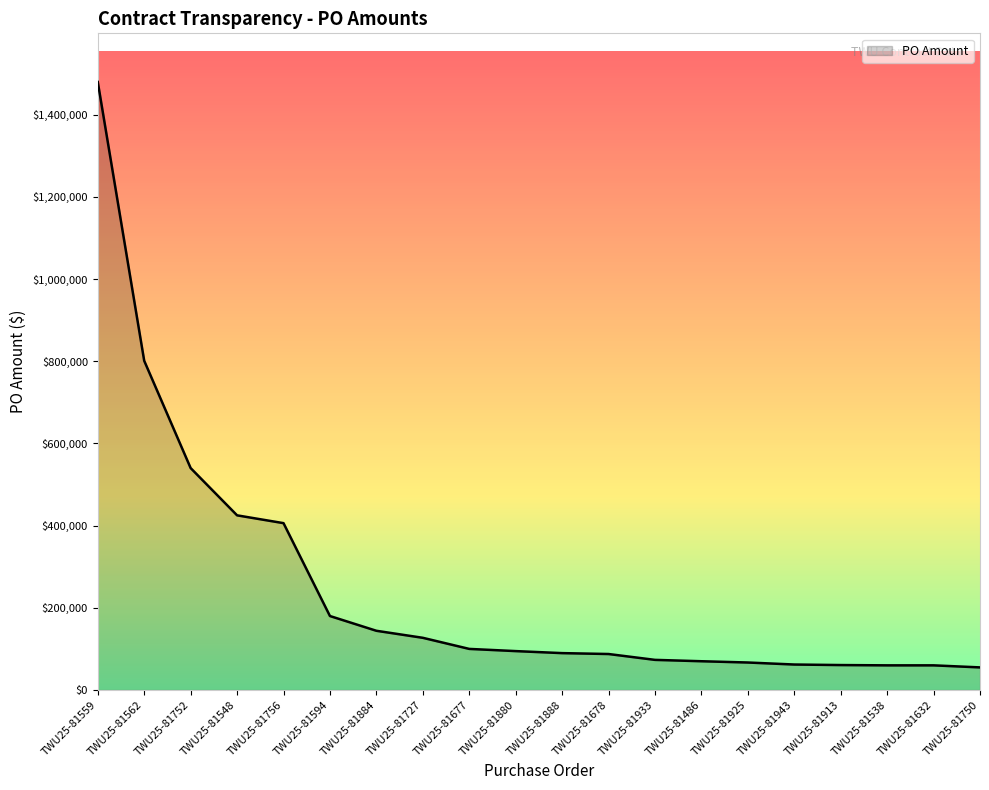

What is the difference between the values at TWU25-81538 and TWU25-81678?

27565